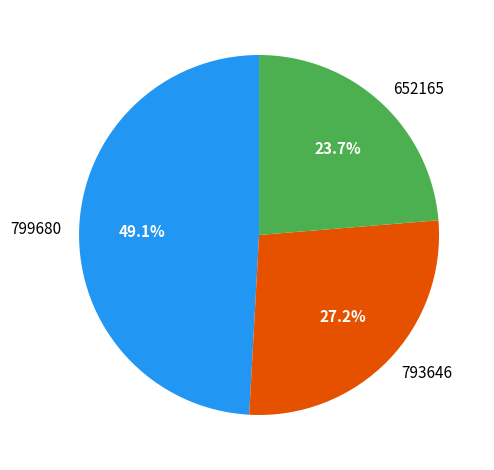

Does 799680 account for over 50% of the chart?

No